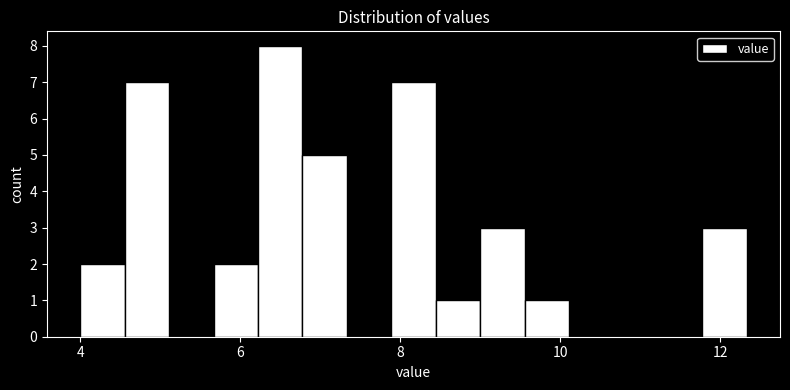

Around what value on the x-axis is the tallest bar? Give the approximate position of its centre, as read against the axis.

6.4